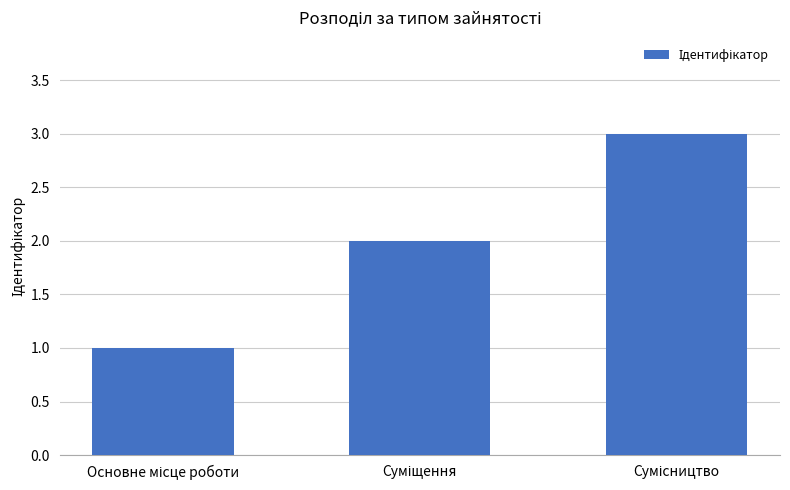

What is the sum of all values?

6